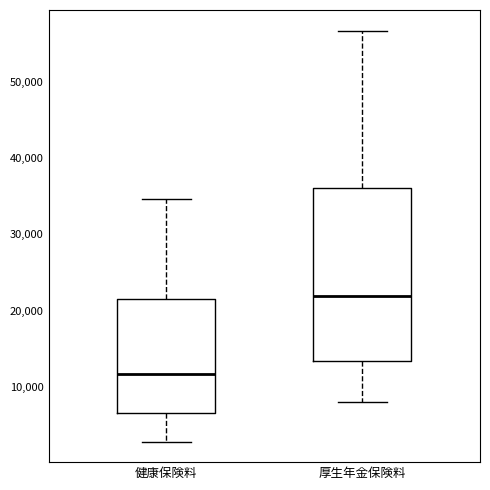

Reading left to right, transcribe this box plot: for each box, give where its median line is, the range the box spans, and where its two whiskers end, as read against the y-axis. The values are not printed on the chart, so give them approximately, as read against the axis.

健康保険料: median 12000, box 7000 to 21000, whiskers 3000 to 35000
厚生年金保険料: median 22000, box 13000 to 36000, whiskers 8000 to 57000